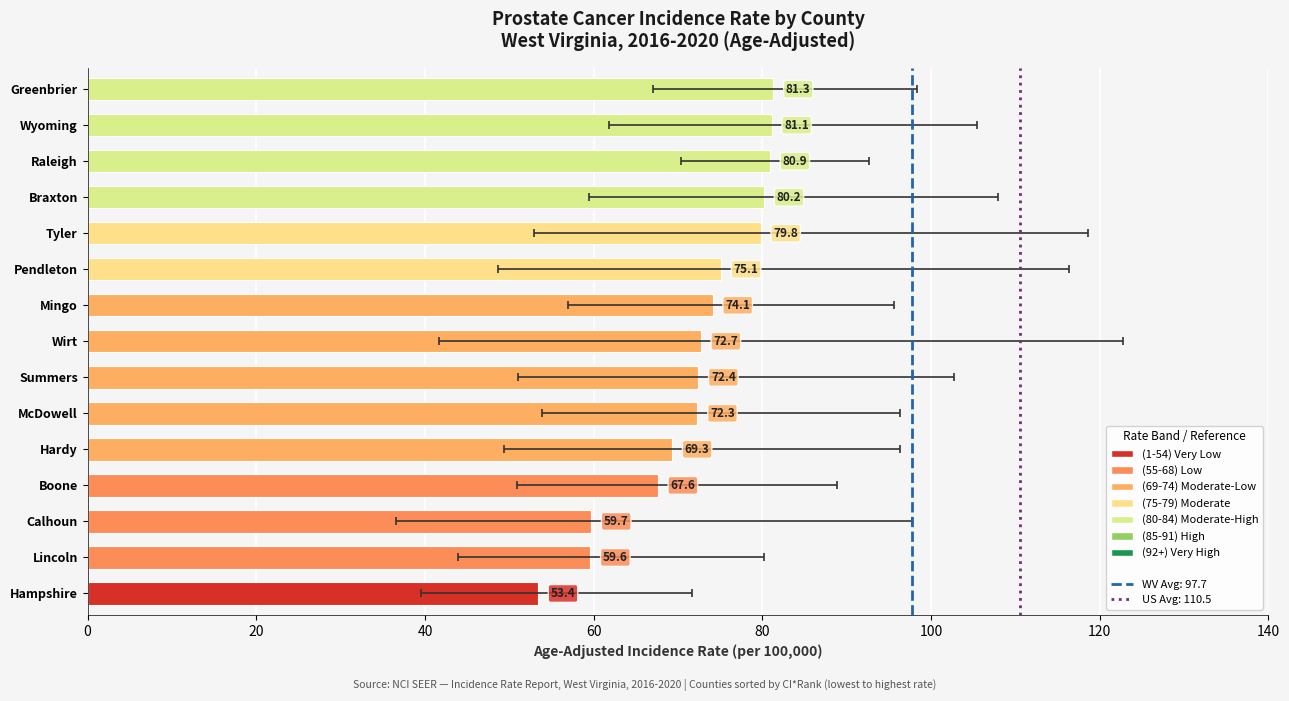

Reading left to right, what are all the values shown in this chart?

53.4	59.6	59.7	67.6	69.3	72.3	72.4	72.7	74.1	75.1	79.8	80.2	80.9	81.1	81.3